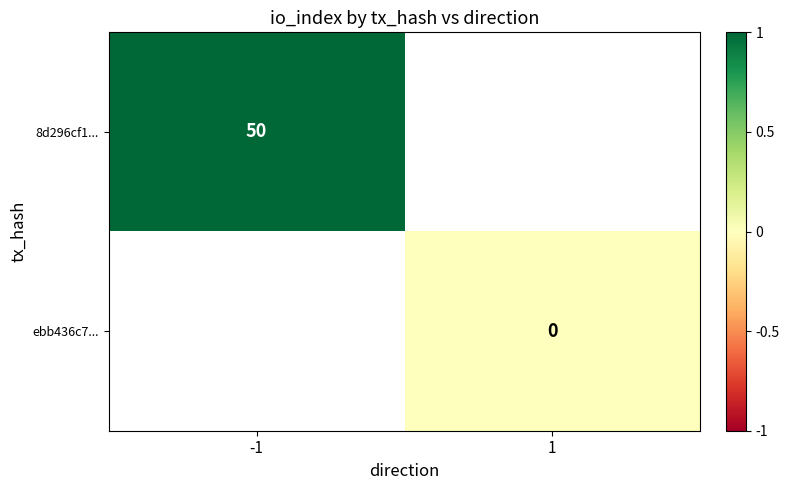

The value of 8d296cf1... at -1 is 50. True or false?

True